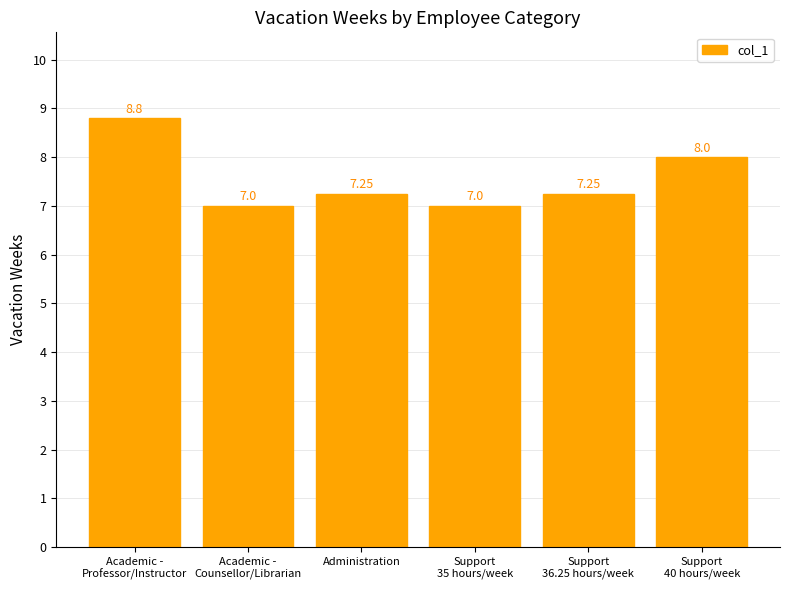

How many bars are there in total?

6